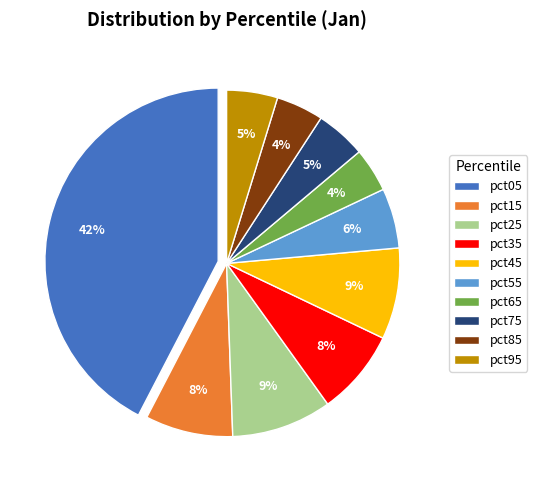

Which category has the biggest portion of the pie?

pct05